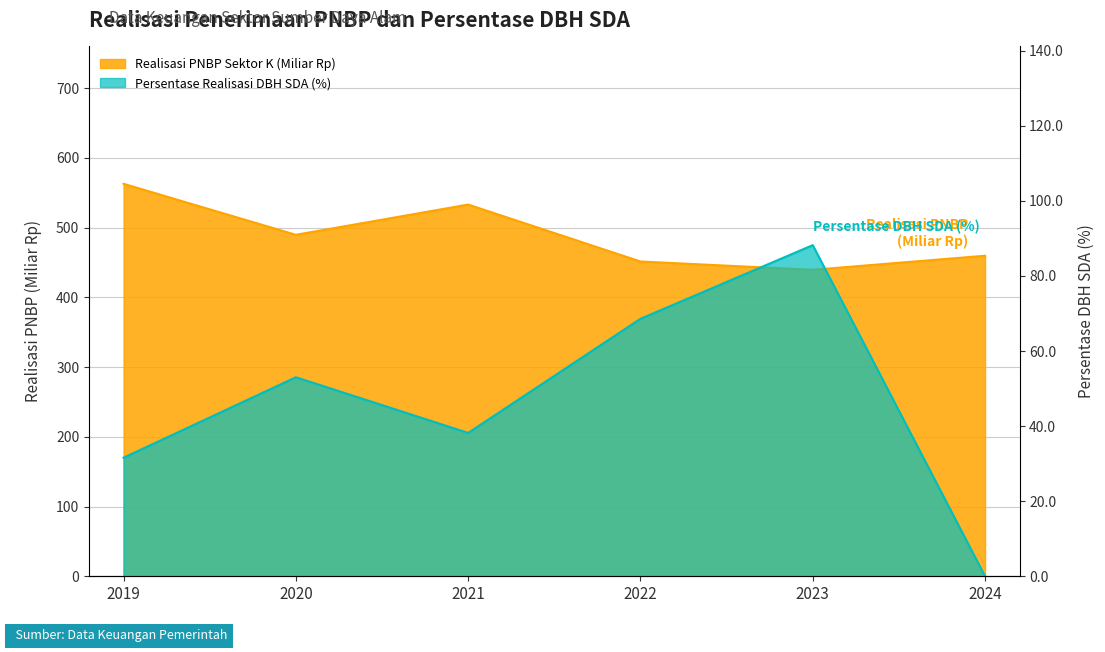

At which label does Persentase Realisasi DBH SDA (%) reach its peak?

2023